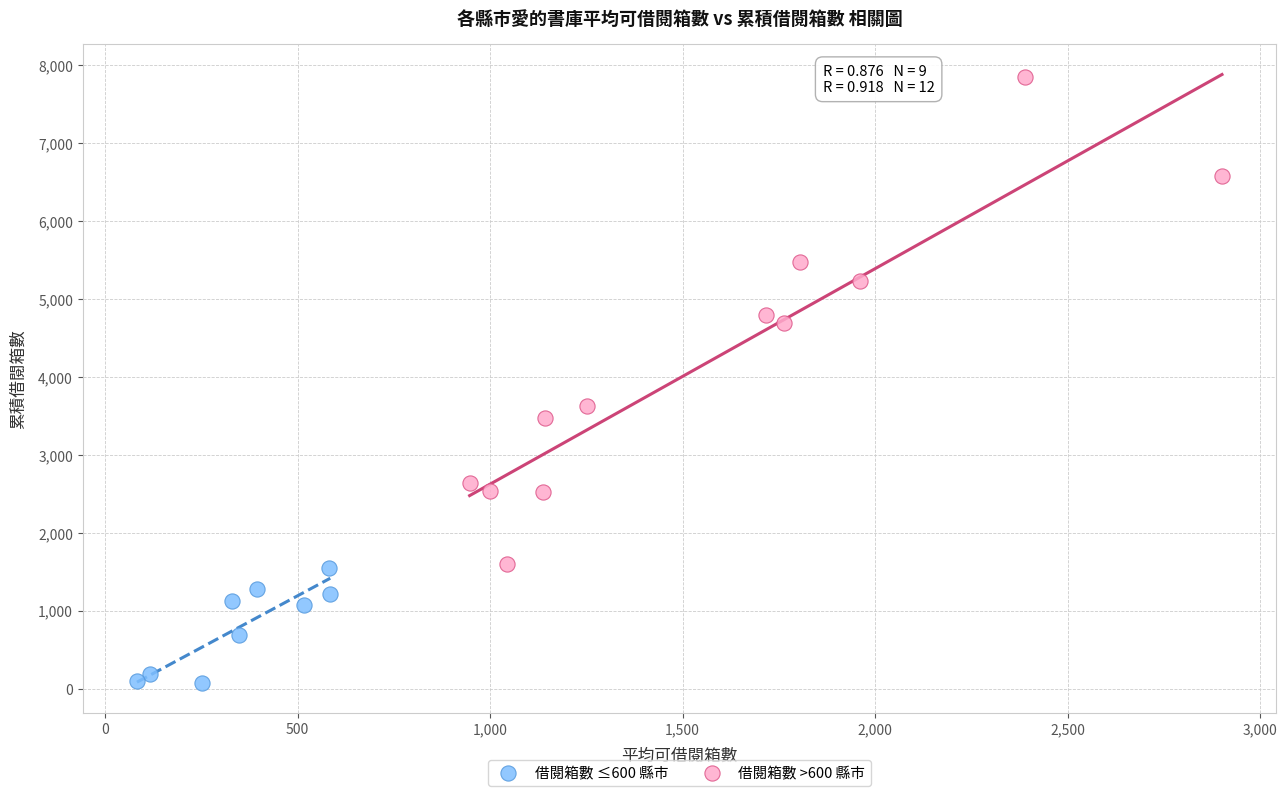

Which series contains the lowest Y value?

借閱箱數 ≤600 縣市